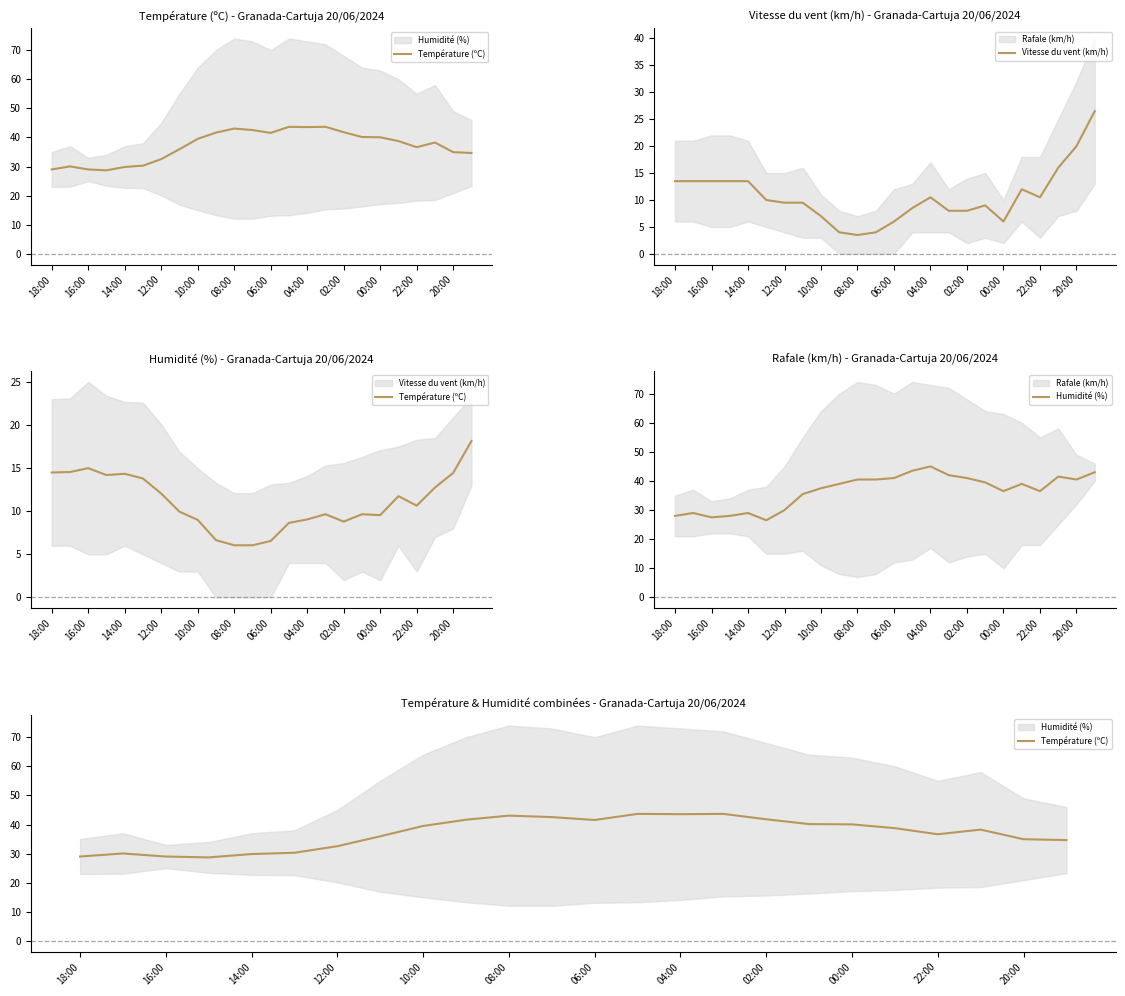

Which series has the largest total across all categories?

Température (ºC)